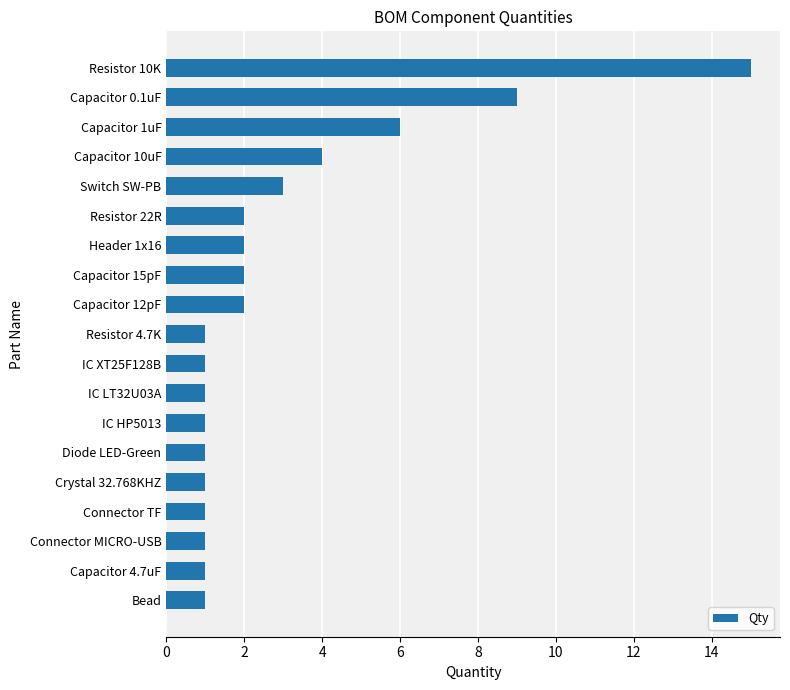

What is the sum of the values at Capacitor 0.1uF and IC HP5013?

10